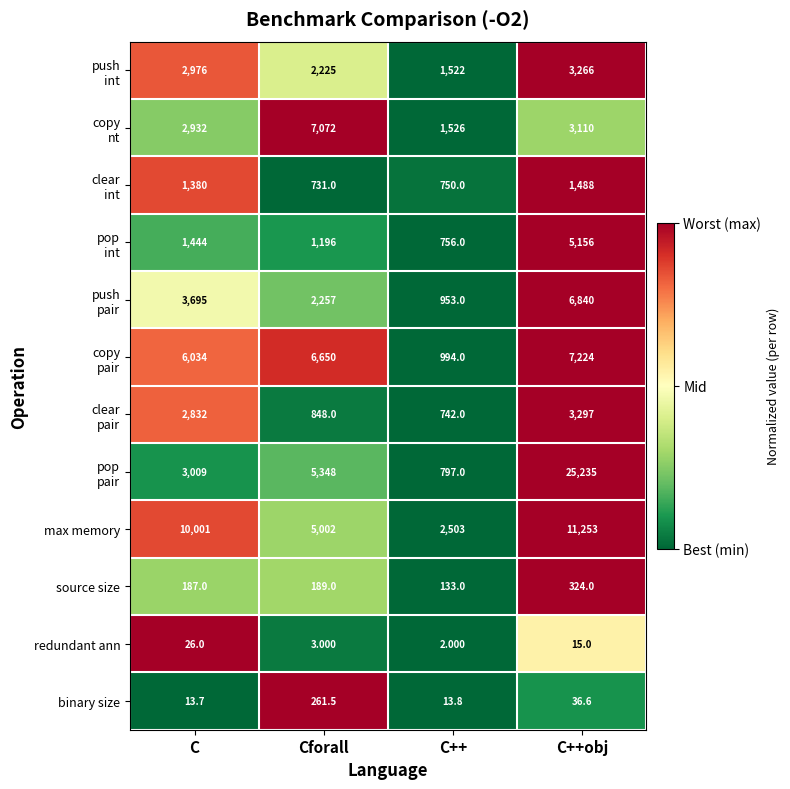

At which label does binary size first exceed 36?

Cforall